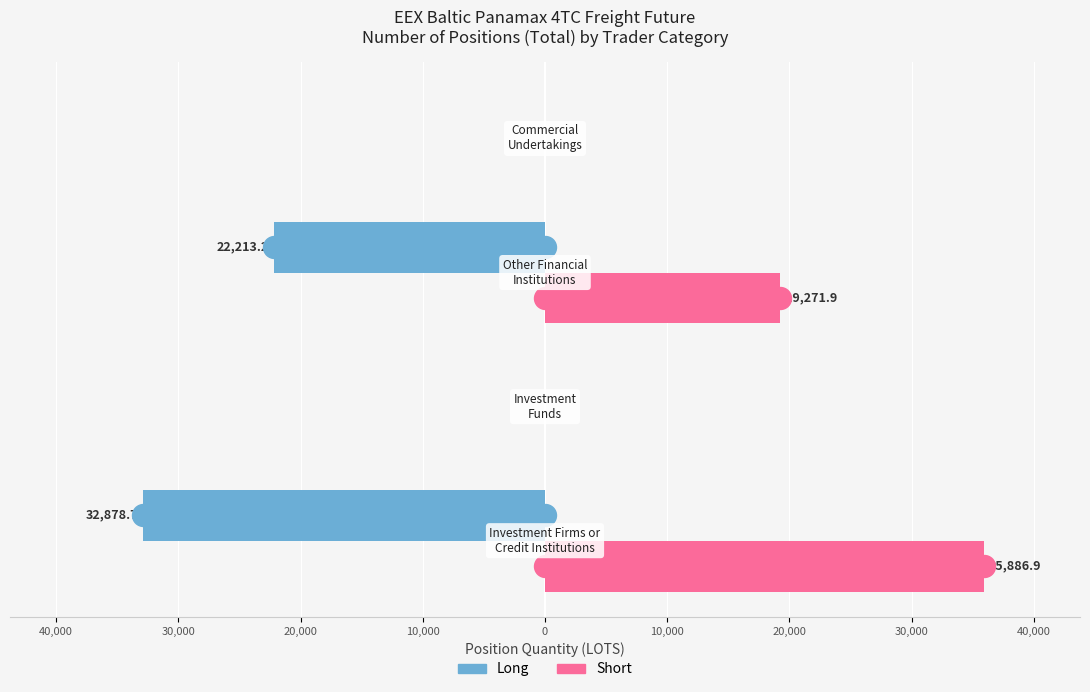

Which series has the largest total across all categories?

Short